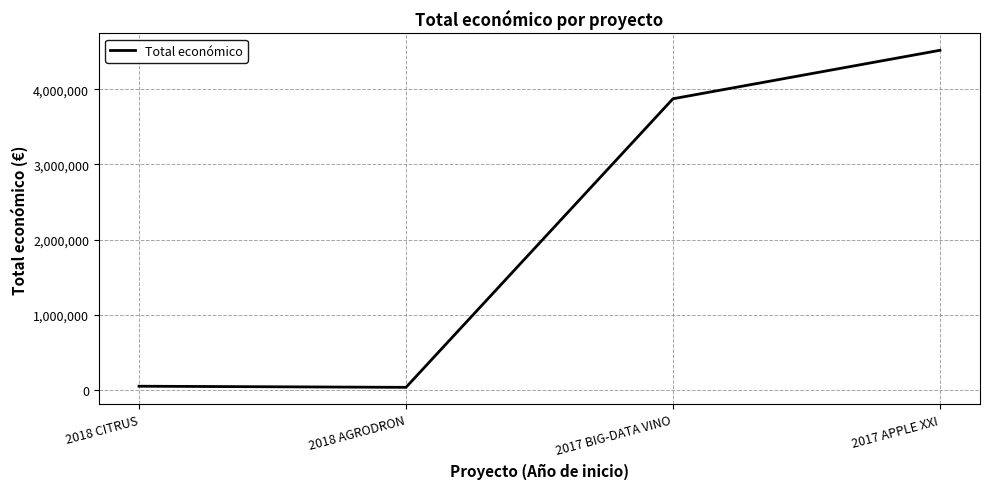

What is the average value?

2118319